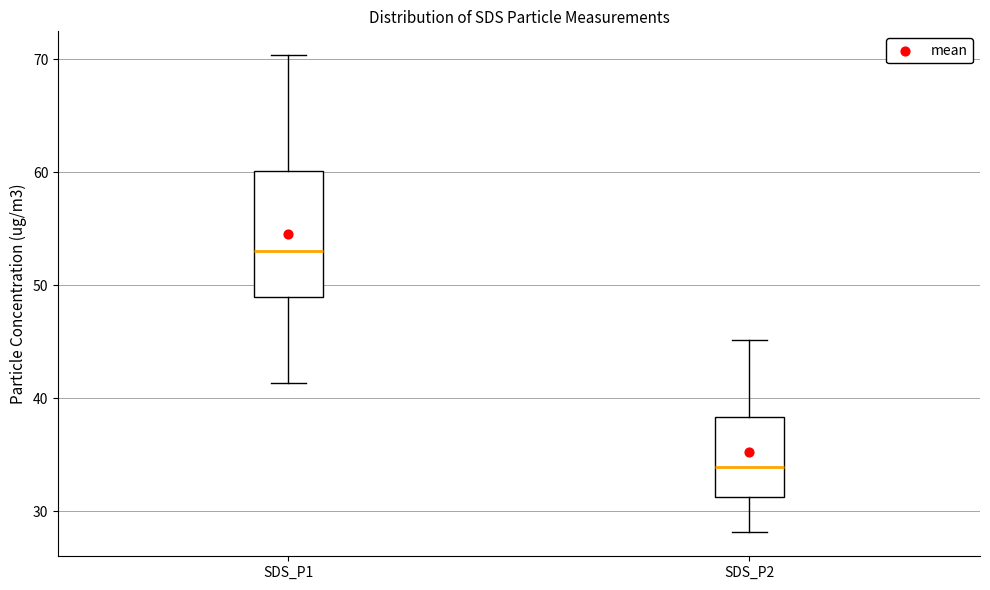

Which box's median line is the highest?

SDS_P1